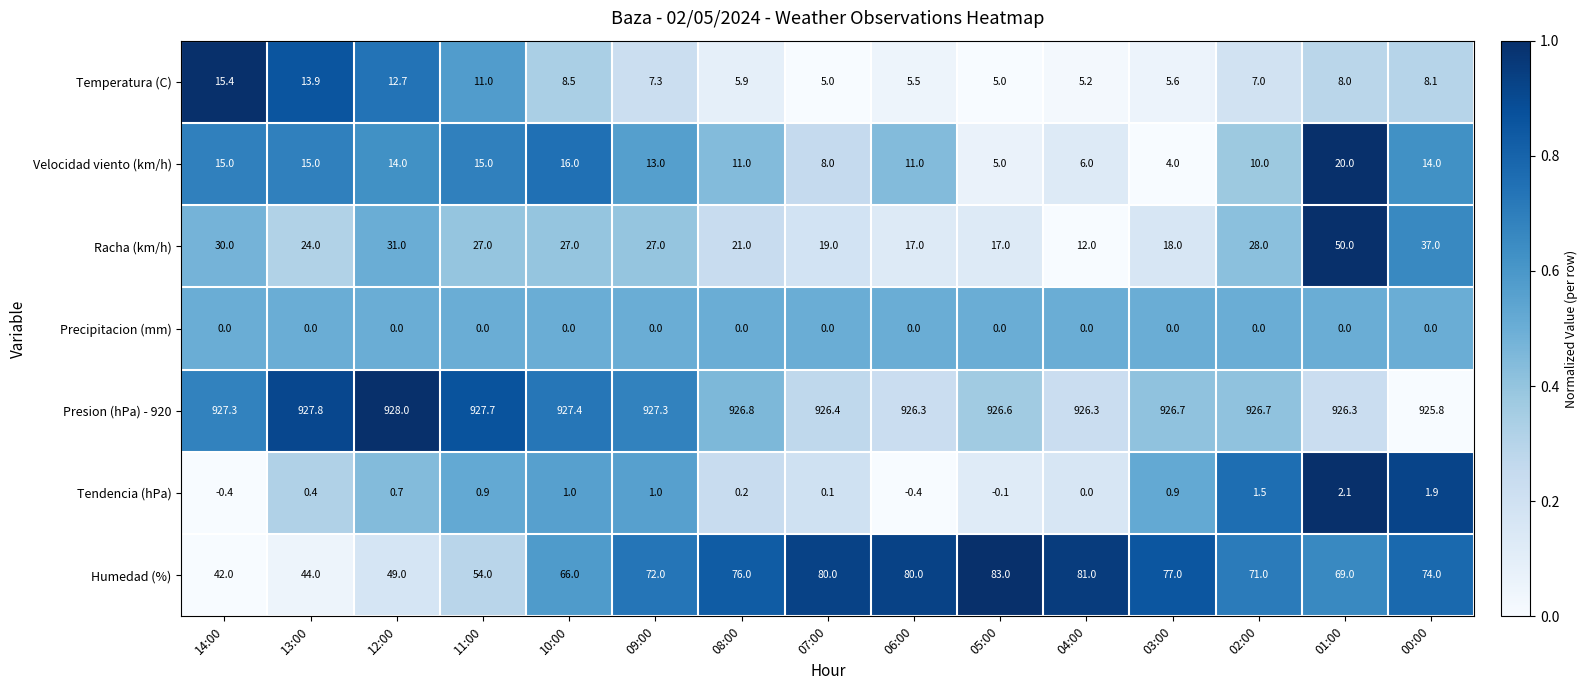

True or false: Humedad (%) has a value of 83.9 at 12:00.

False